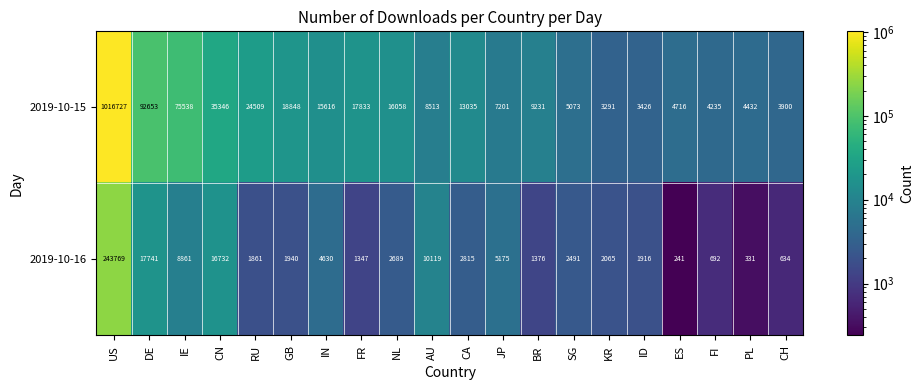

What is the sum of the 2019-10-15 values at US and CH?

1020627